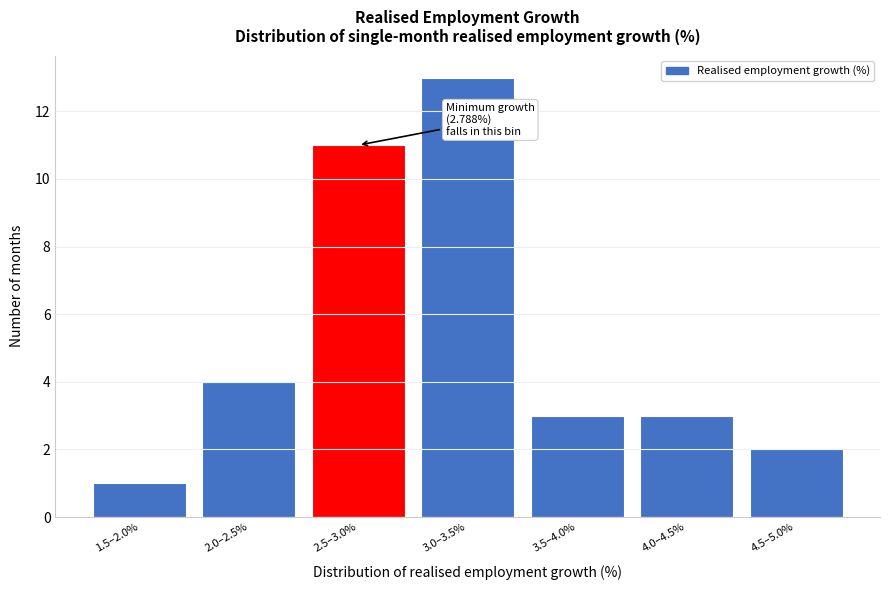

Reading right to left, transcribe all the data shown in this chart.

4.5–5.0%=2	4.0–4.5%=3	3.5–4.0%=3	3.0–3.5%=13	2.5–3.0%=11	2.0–2.5%=4	1.5–2.0%=1